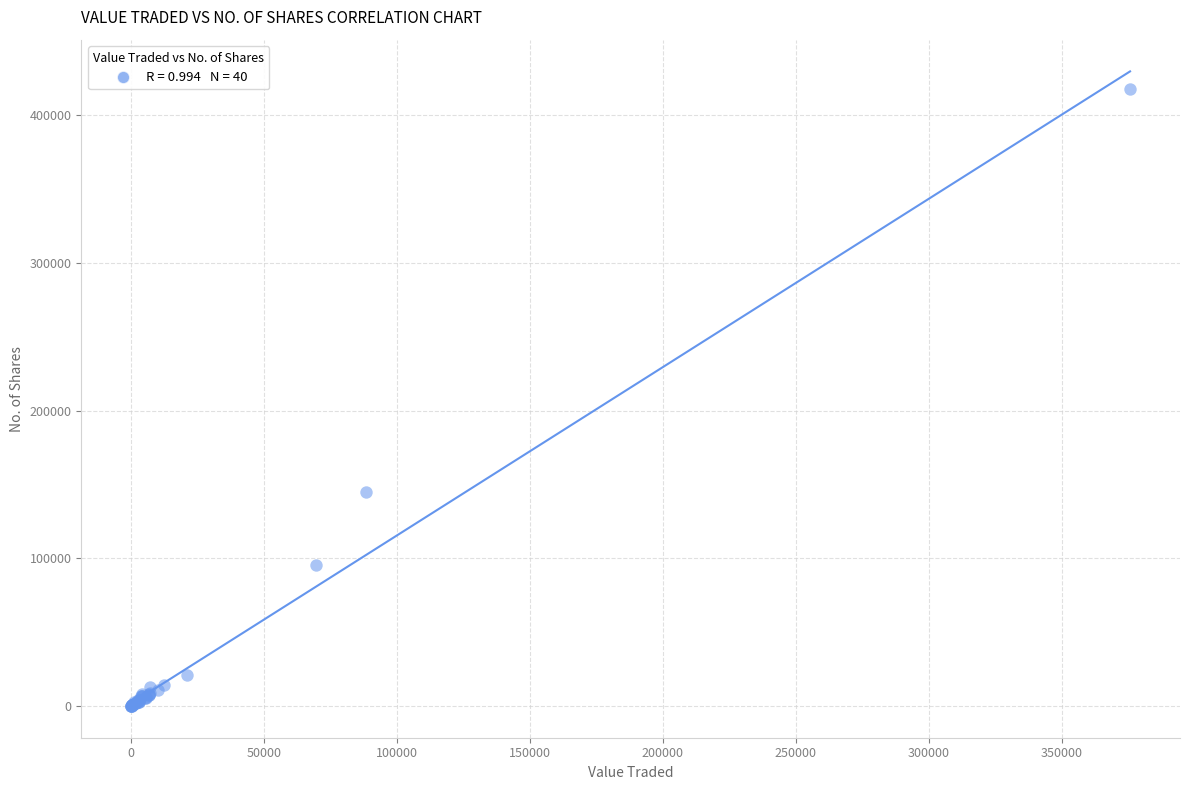

What Y value in the scatter plot is closest to 208776?

144844